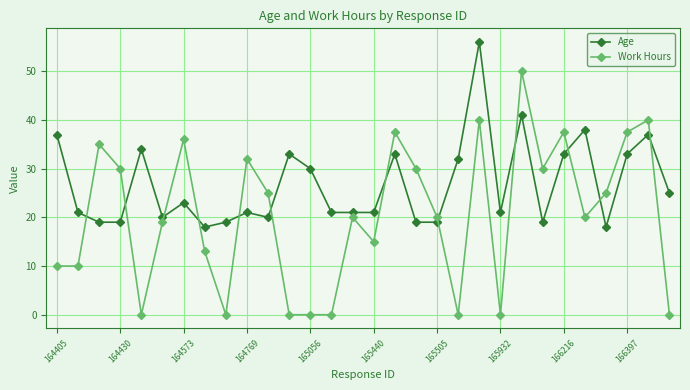

Which series has the largest range (max minus min)?

Work Hours